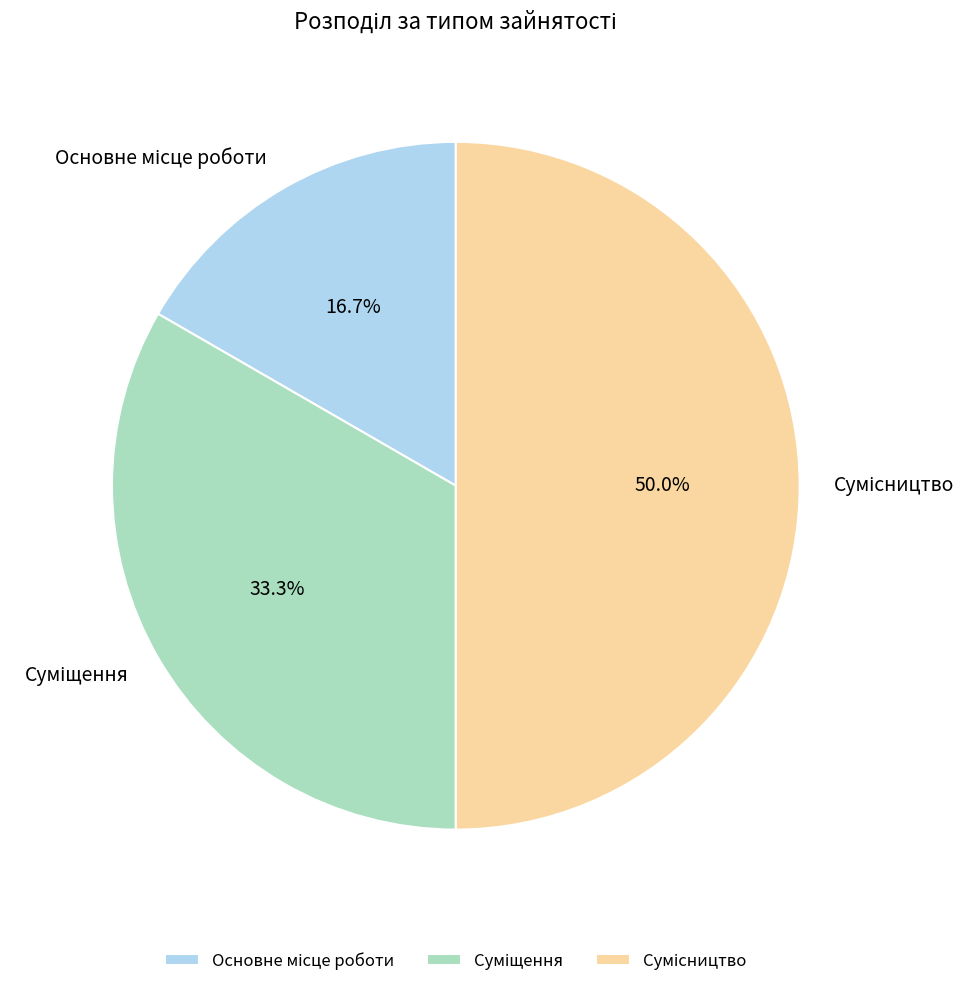

Between Основне місце роботи and Сумісництво, which is larger?

Сумісництво